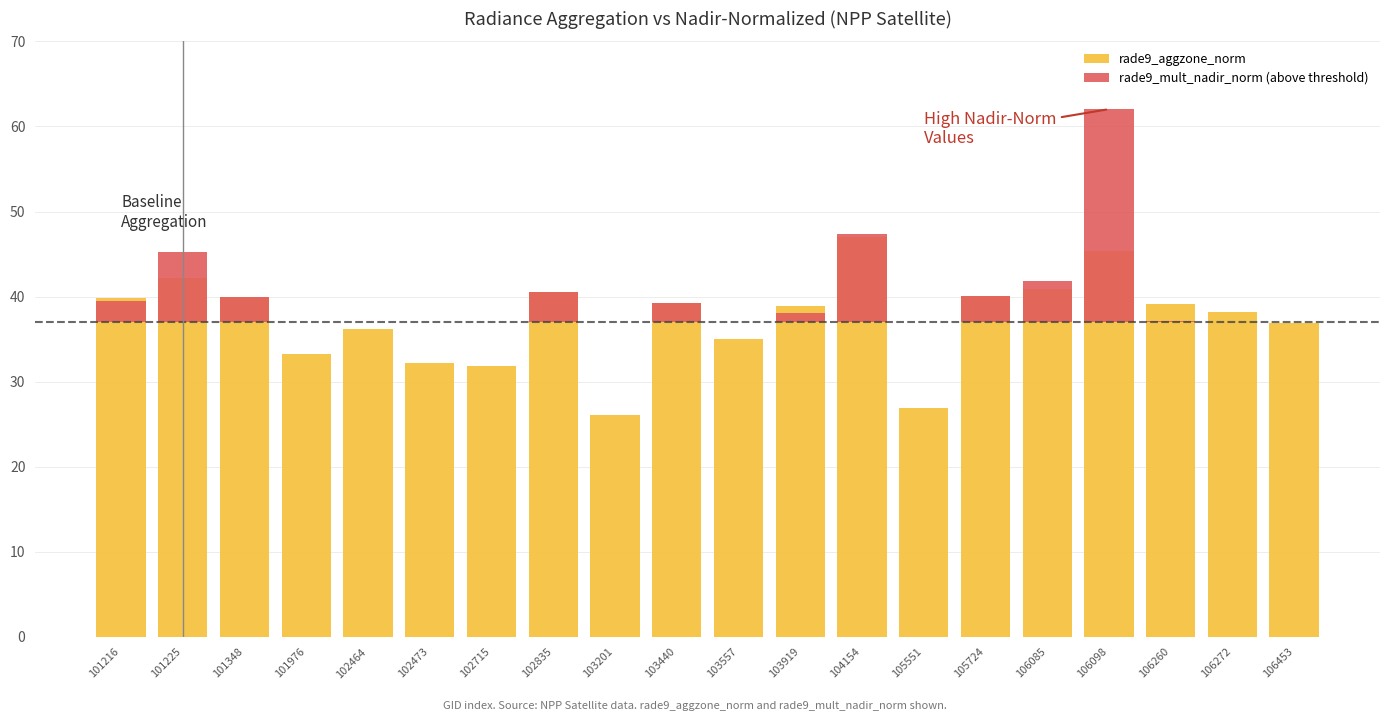

Does the chart contain any negative values?

No